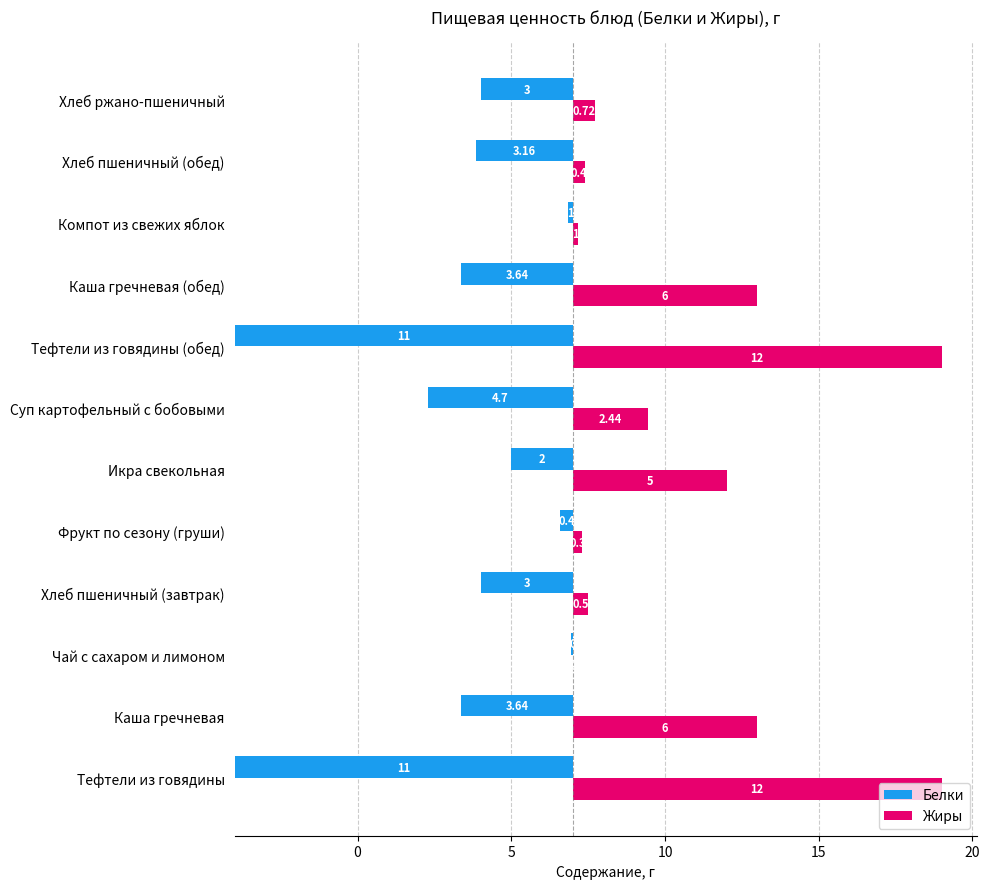

Which series has the widest spread of values?

Жиры